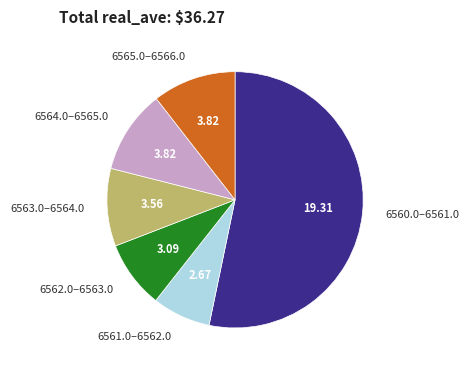

What is the ratio of the value at 6562.0–6563.0 to the value at 6565.0–6566.0?

0.8